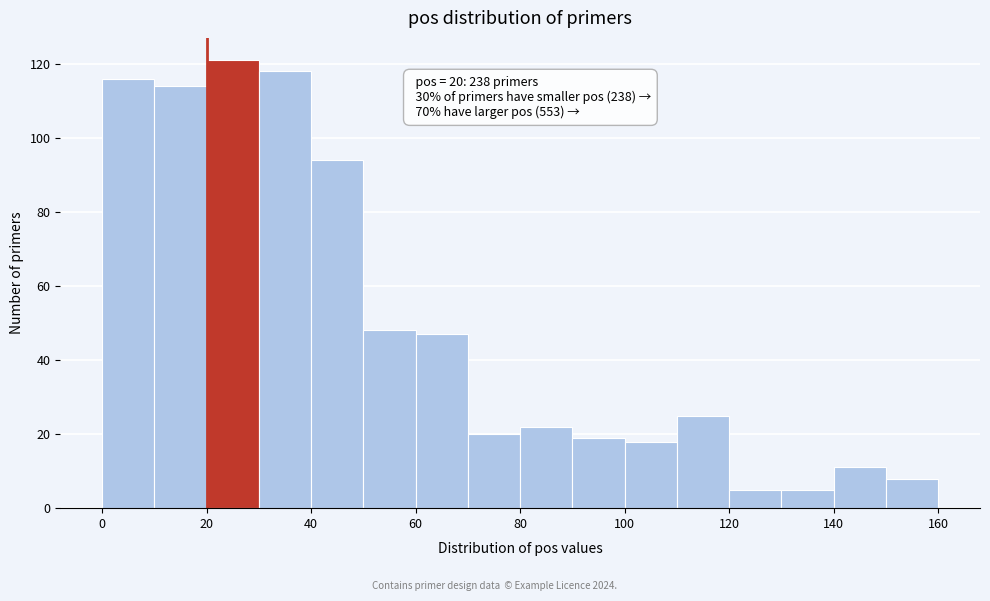

Which range on the x-axis has the tallest bar?

20 to 30